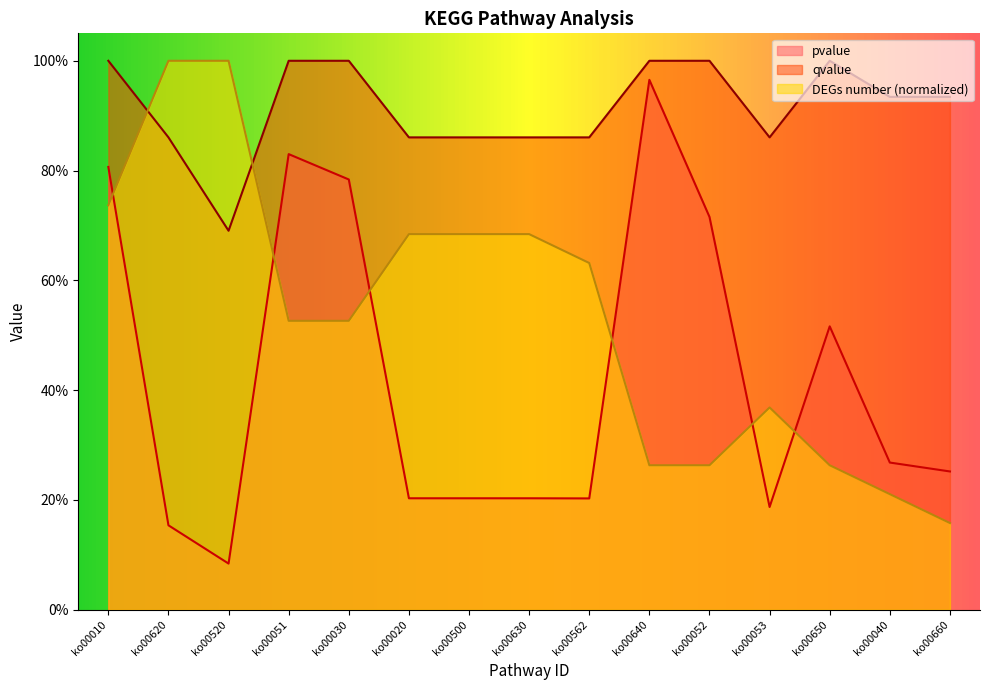

At which category is the sum across all series the highest?

ko00010